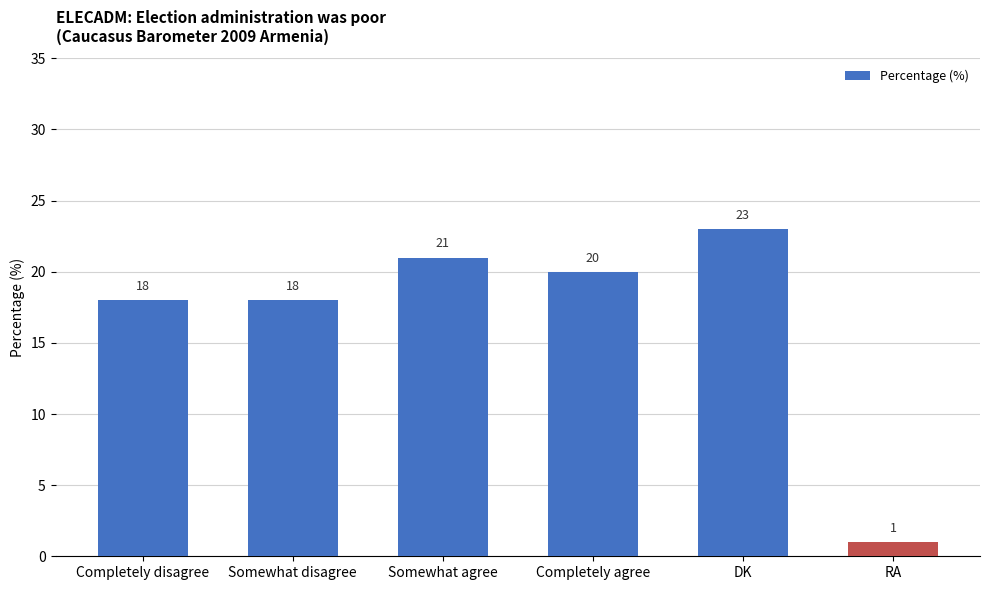

Reading left to right, what are all the values shown in this chart?

Completely disagree=18	Somewhat disagree=18	Somewhat agree=21	Completely agree=20	DK=23	RA=1